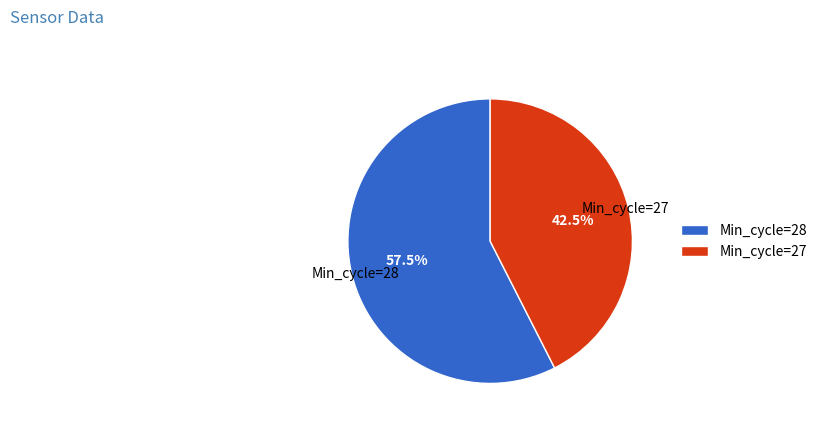

Which has a higher value, Min_cycle=27 or Min_cycle=28?

Min_cycle=28